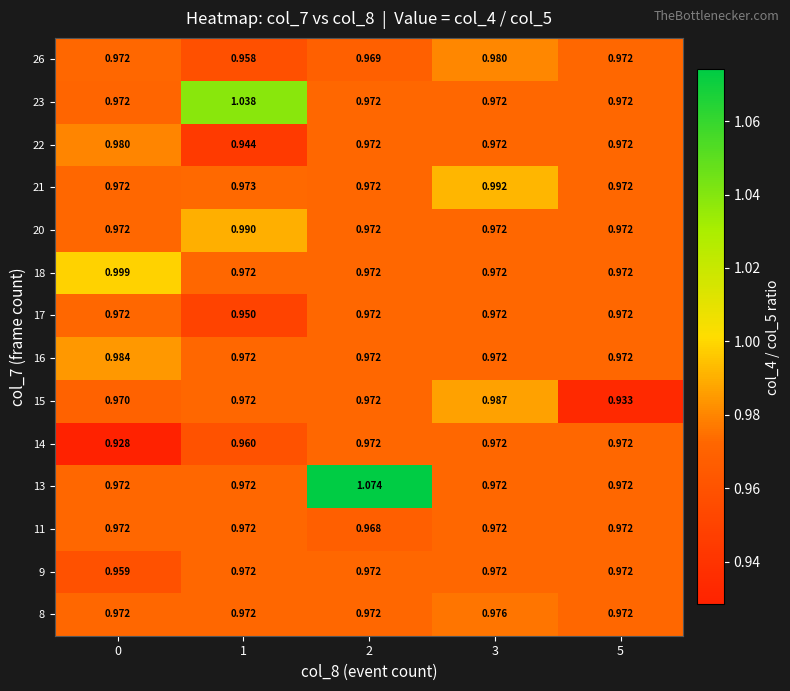

Which series changed the most between 1 and 2?

13